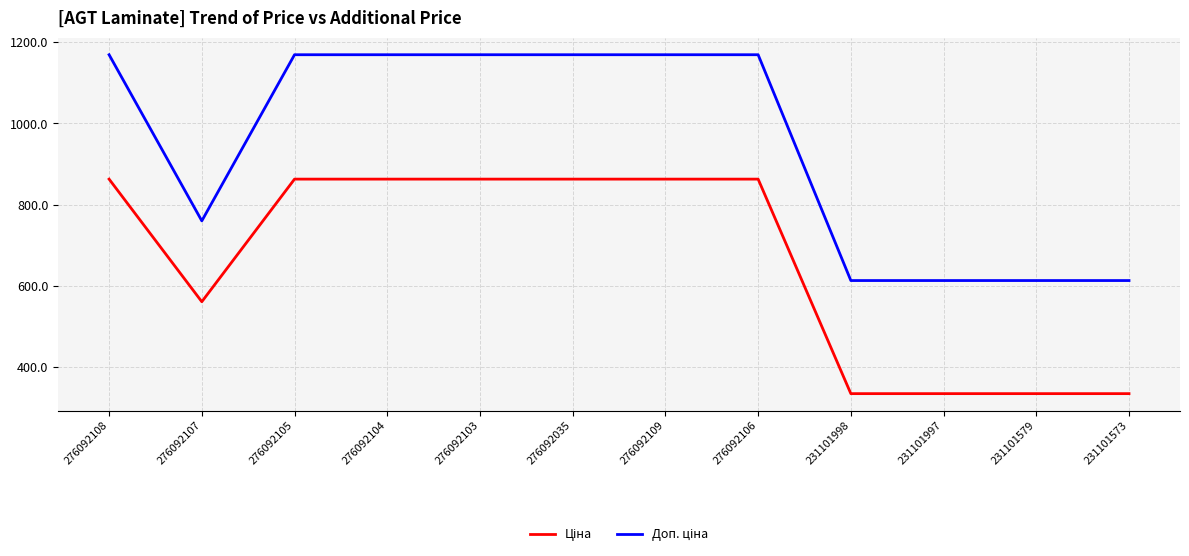

What is the greatest value displayed?

1169.2